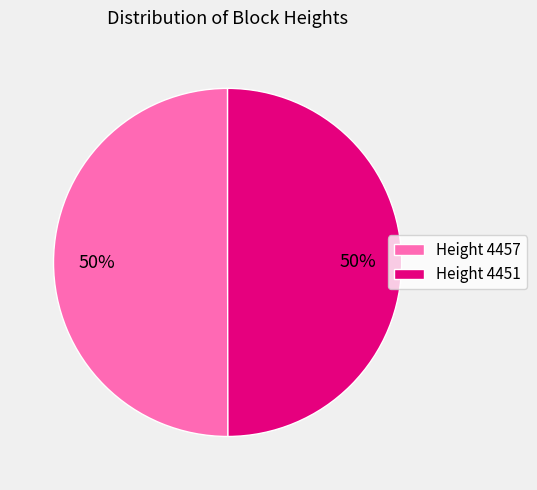

The Height 4451 slice represents 50% of the pie. True or false?

True